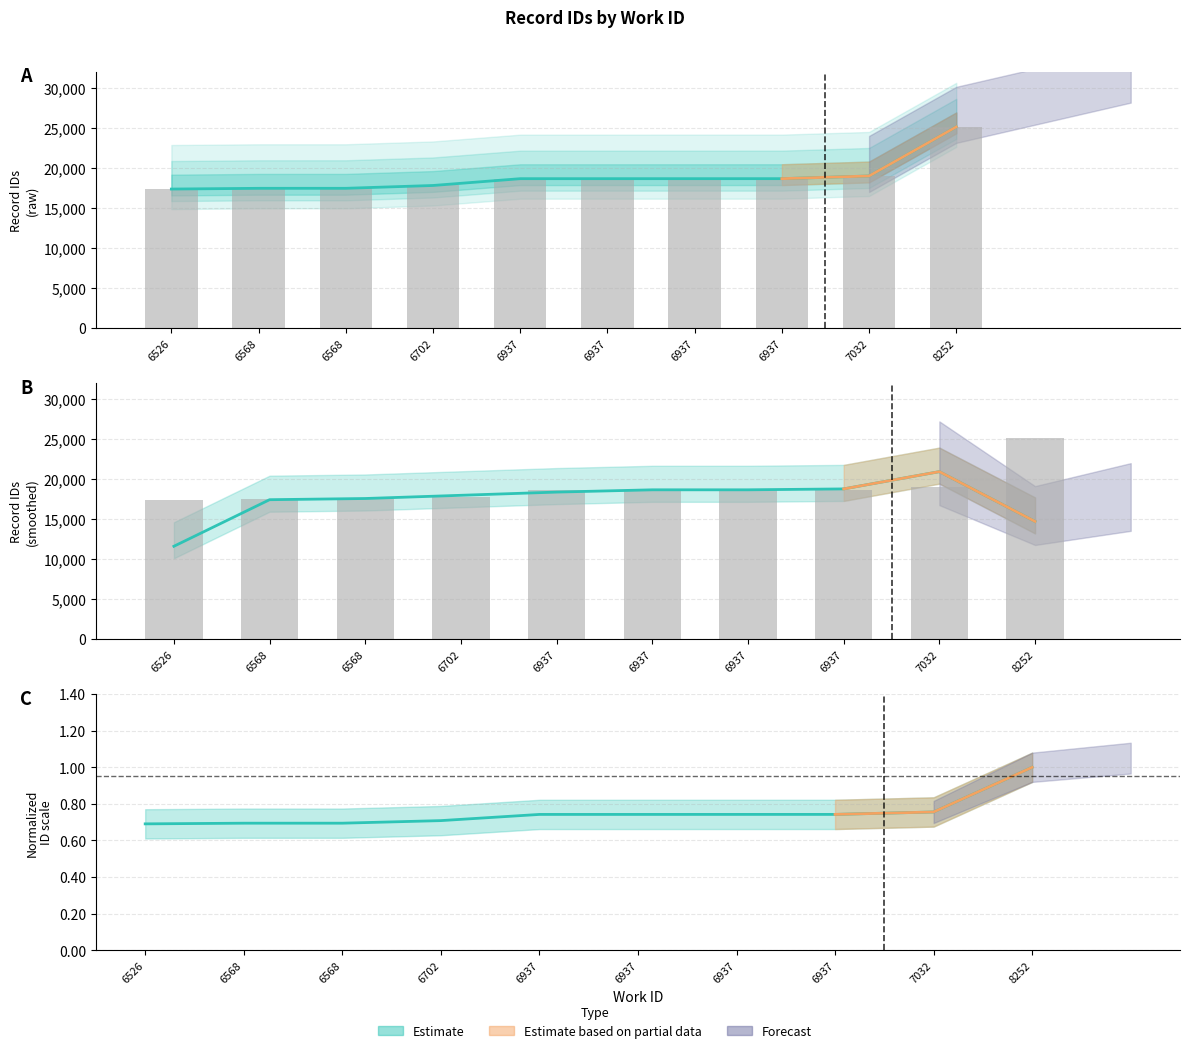

What is the difference between the second highest and minimum values?

1632